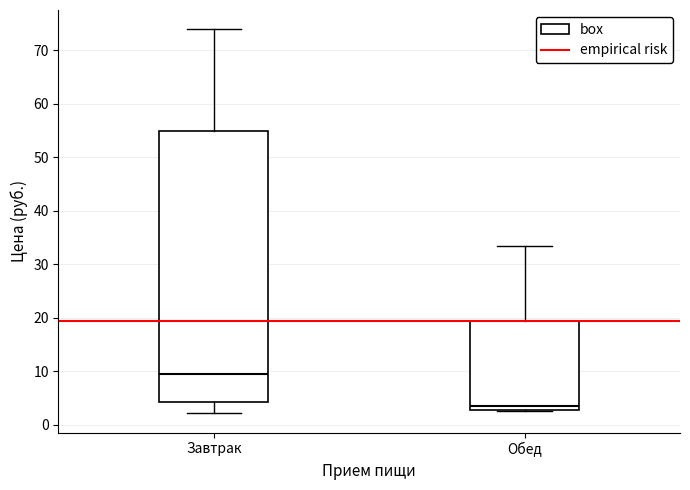

Reading left to right, read every box against the y-axis: the position of its median line, the range the box covers, and the ends of its whiskers. The values are not printed on the chart, so give them approximately, as read against the axis.

Завтрак: median 10, box 4 to 55, whiskers 2 to 74
Обед: median 4, box 3 to 19, whiskers 3 to 33